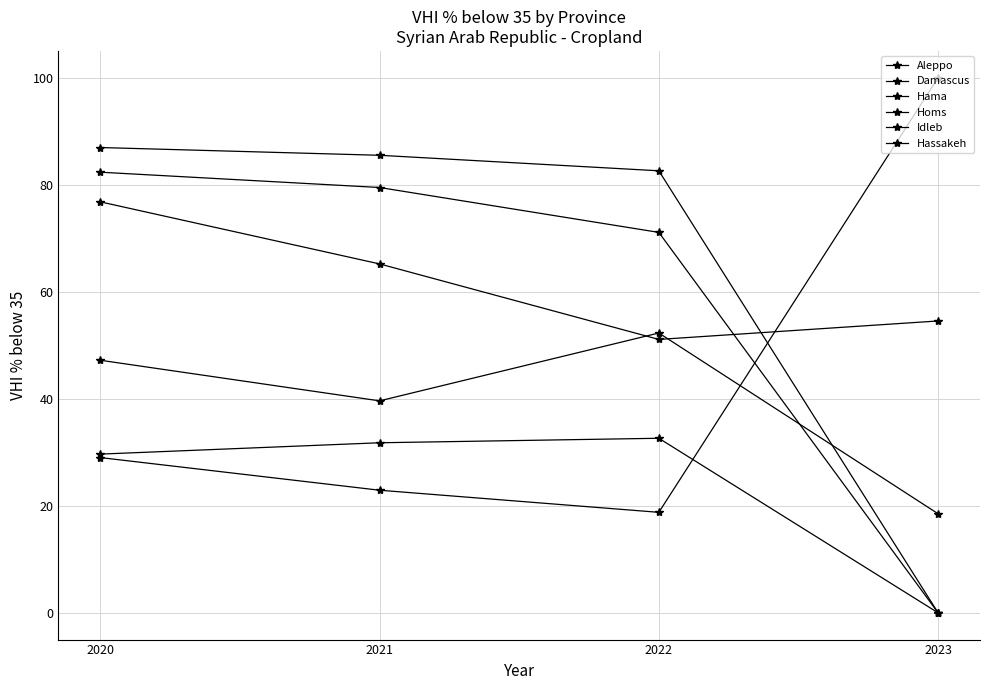

How many series are shown in this chart?

6